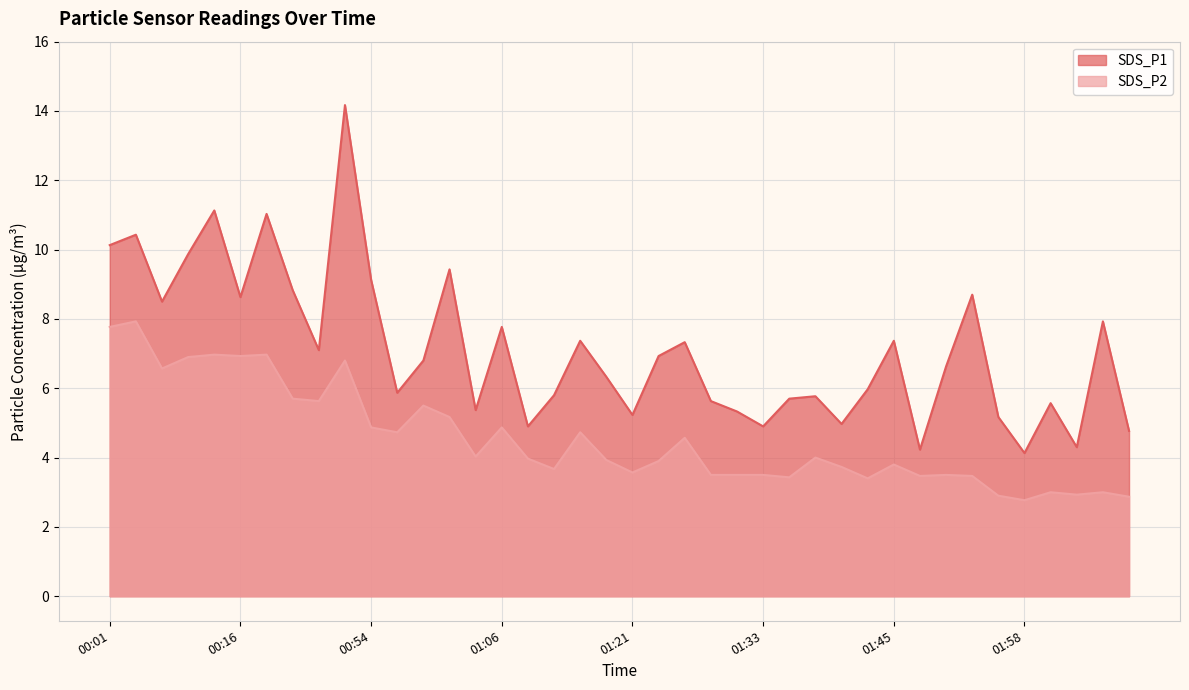

Which category has the lowest value in the SDS_P1 series?

01:58